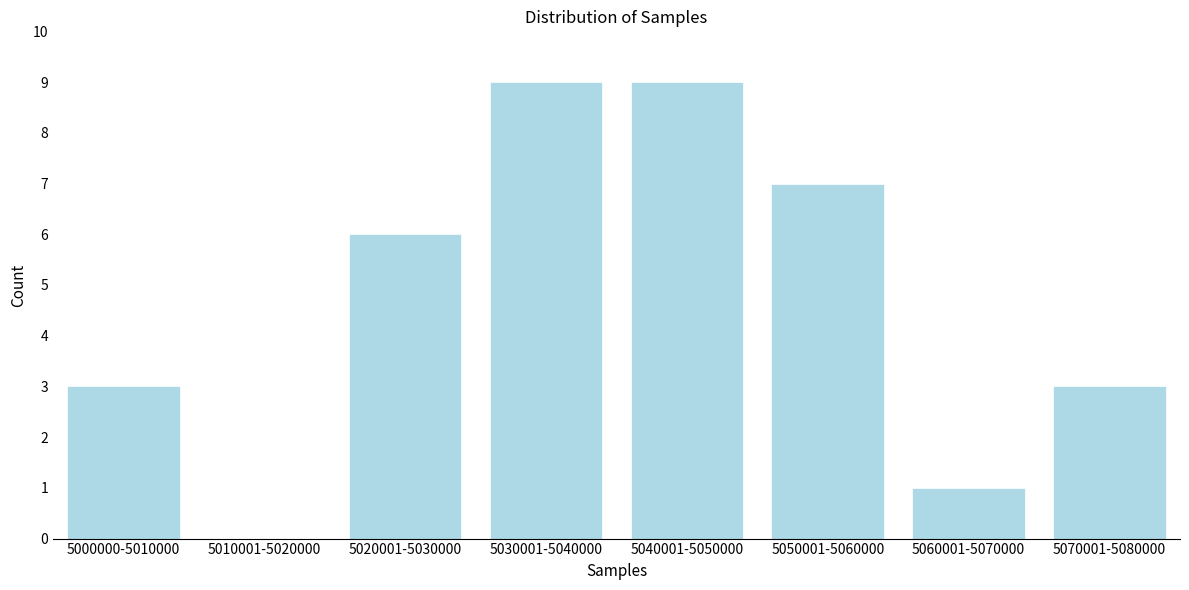

Reading left to right, what are all the values shown in this chart?

5000000-5010000=3	5010001-5020000=0	5020001-5030000=6	5030001-5040000=9	5040001-5050000=9	5050001-5060000=7	5060001-5070000=1	5070001-5080000=3